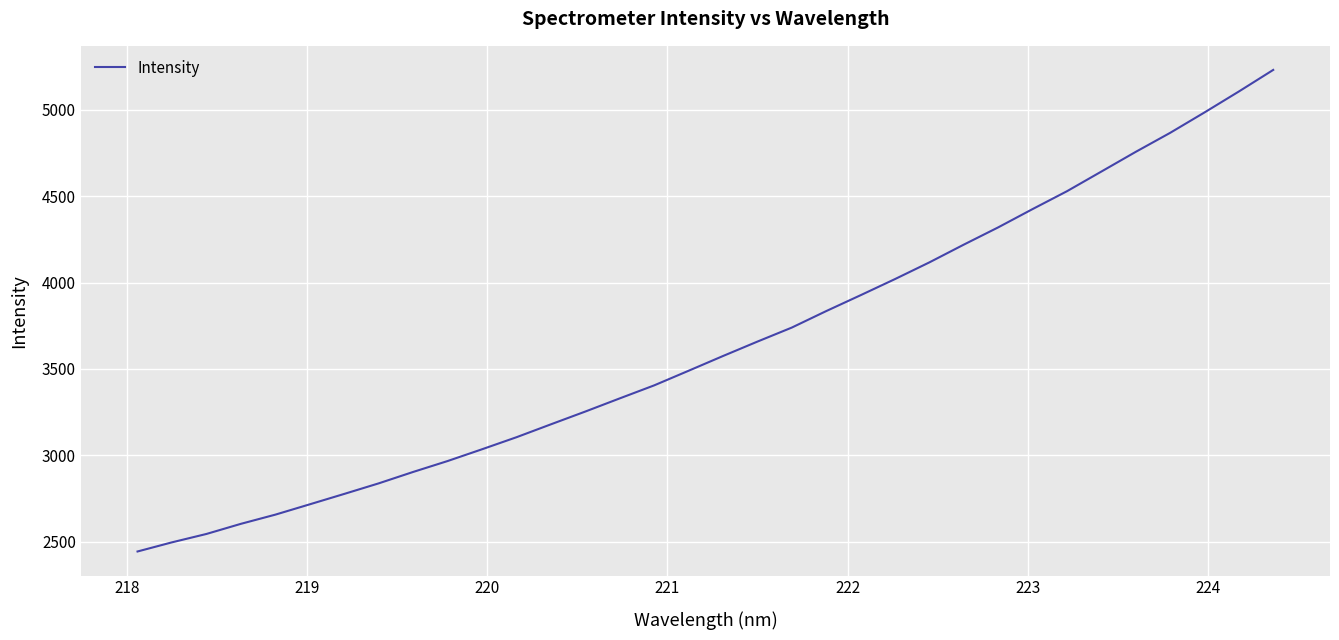

What is the difference between the maximum and minimum values?

2788.4